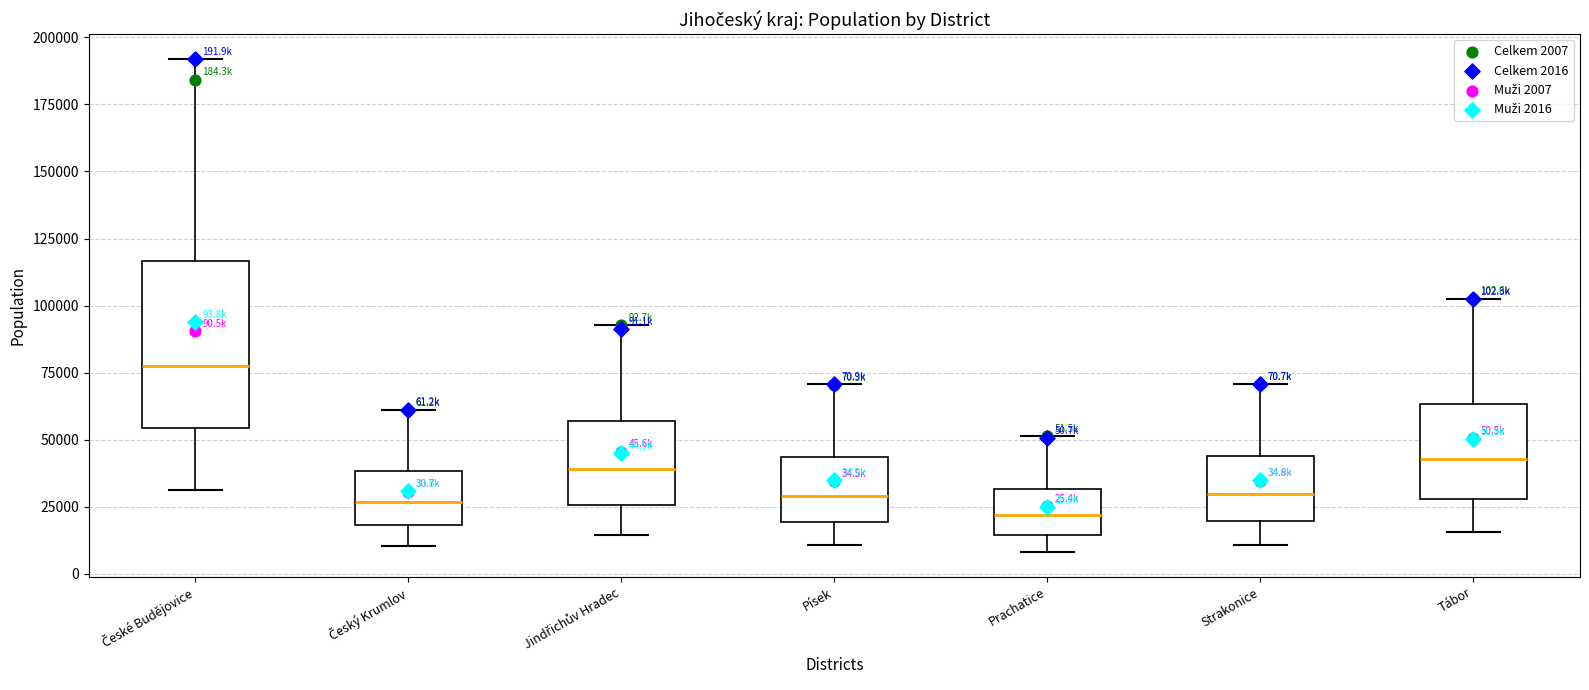

Comparing the boxes themselves (not the whiskers), which one is the tallest?

České Budějovice